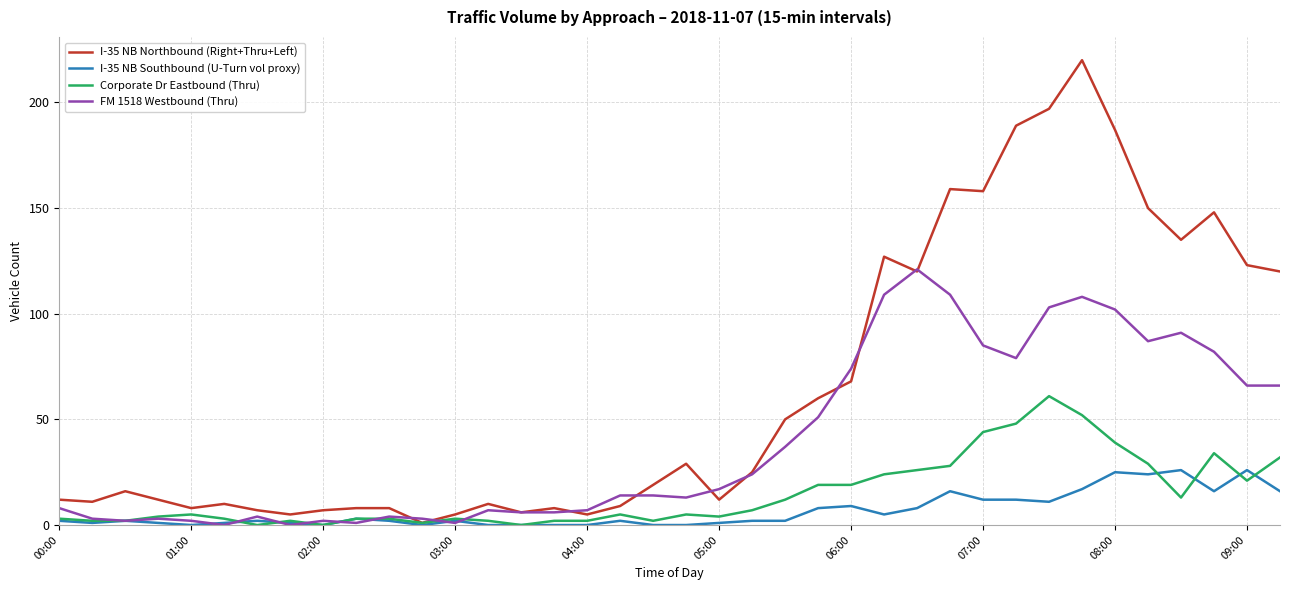

What is the maximum value for Corporate Dr Eastbound (Thru)?

61